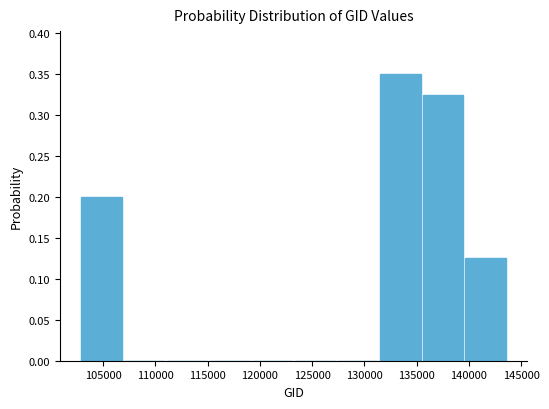

Reading left to right, list every bar in this chart as the range it spans on the x-axis followed by its height. Neither the bar edges nor the heights are printed on the chart, so give them approximately, as read against the axes.

103000 to 107000: 0.200
107000 to 111000: 0
111000 to 115000: 0
115000 to 119000: 0
119000 to 123500: 0
123500 to 127500: 0
127500 to 131500: 0
131500 to 135500: 0.350
135500 to 139500: 0.325
139500 to 144000: 0.125